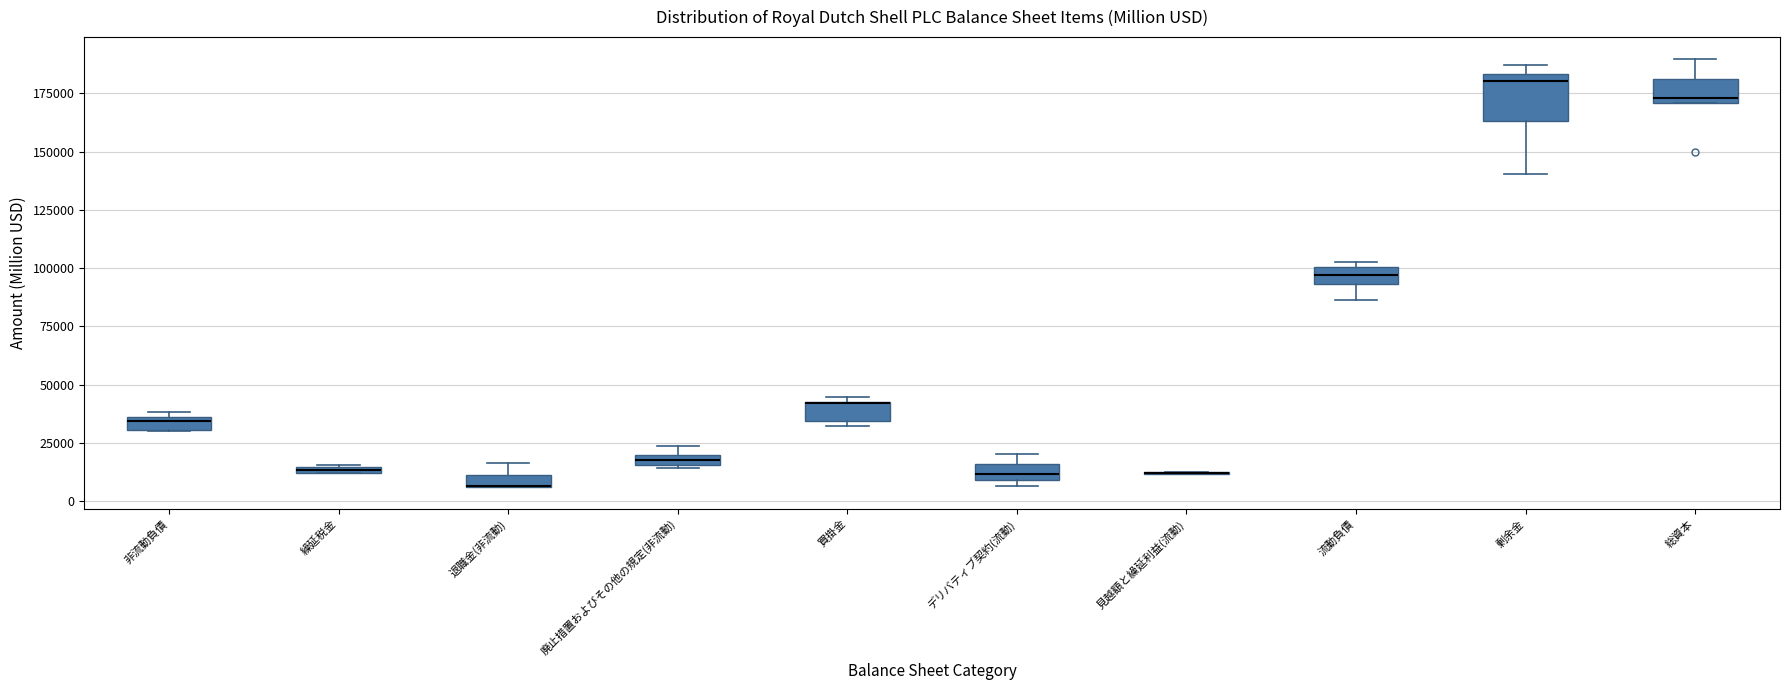

Which box is the tallest, from its lower edge to its upper edge?

剰余金